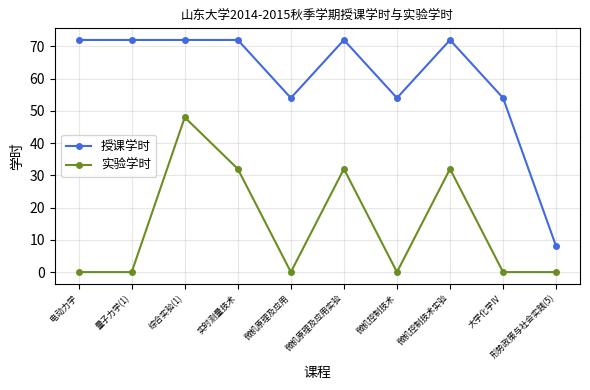

Between 微机原理及应用实验 and 大学化学Ⅳ, which series saw the biggest shift?

实验学时